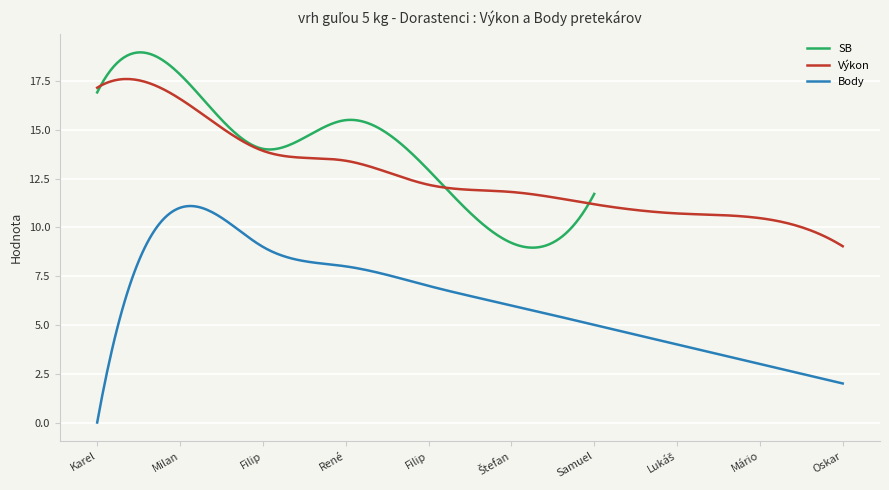

At Záhora Samuel, list the series in order from largest to smallest.

SB, Výkon, Body